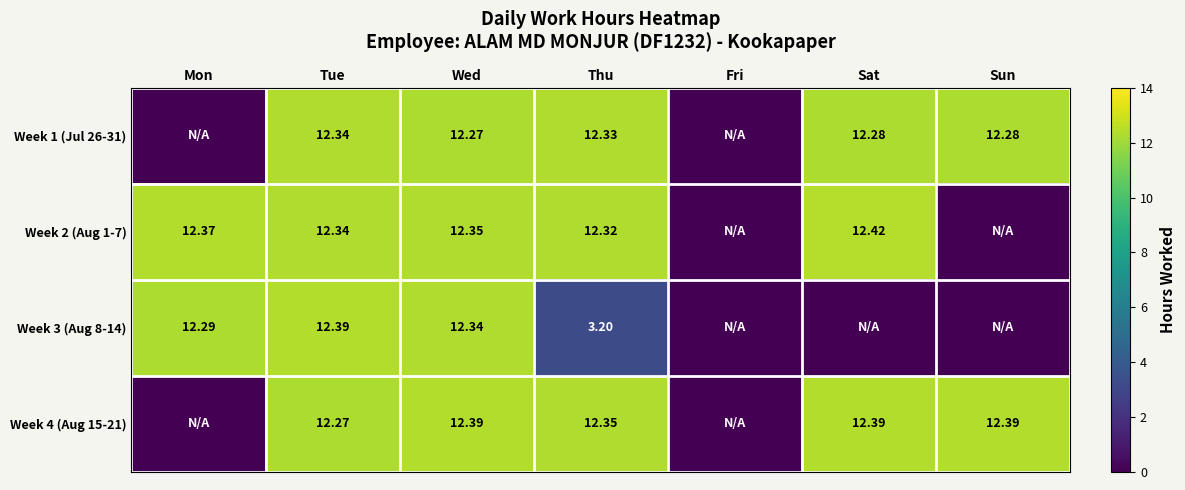

Is the value of Week 2 (Aug 1-7) at Tue greater than the value of Week 4 (Aug 15-21) at Sun?

No